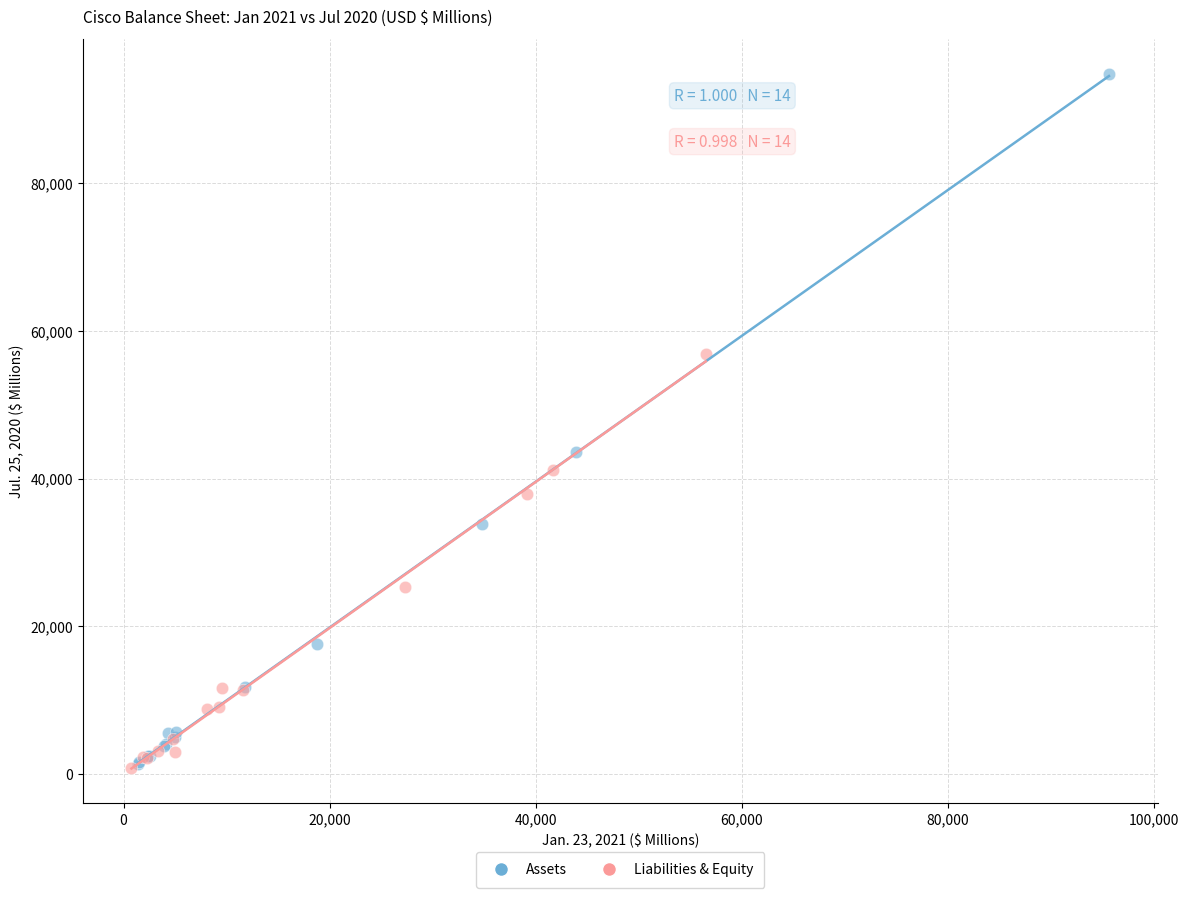

Which series reaches the maximum Y coordinate?

Assets